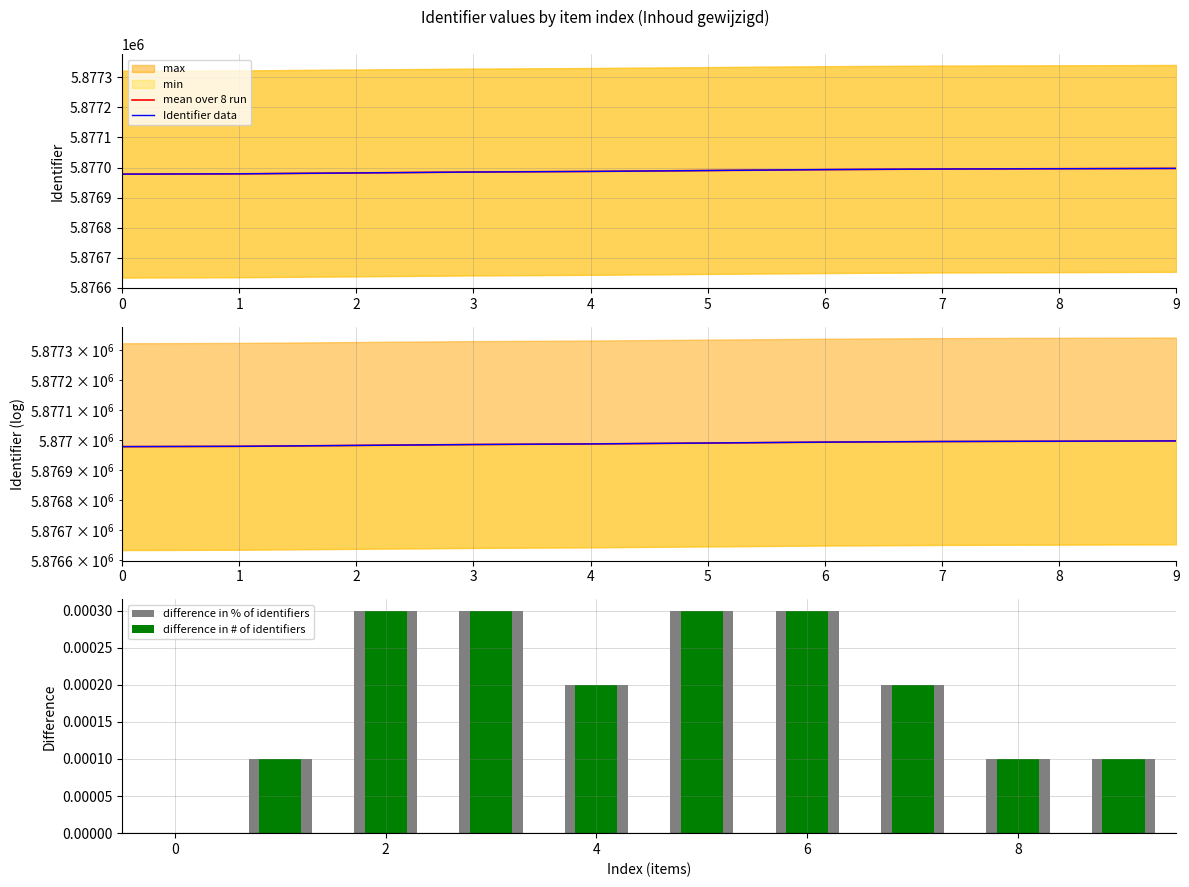

Reading left to right, what are all the values shown in this chart?

mean over 8 run: 0=5876978.0	1=5876979.0	2=5876982.0	3=5876985.0	4=5876987.0	5=5876990.0	6=5876993.0	7=5876995.0	8=5876996.0	9=5876997.0
Identifier data: 0=5876978.0	1=5876979.0	2=5876982.0	3=5876985.0	4=5876987.0	5=5876990.0	6=5876993.0	7=5876995.0	8=5876996.0	9=5876997.0
difference in % of identifiers: 0=0.0	1=0.0	2=0.0	3=0.0	4=0.0	5=0.0	6=0.0	7=0.0	8=0.0	9=0.0
difference in # of identifiers: 0=0.0	1=0.0	2=0.0	3=0.0	4=0.0	5=0.0	6=0.0	7=0.0	8=0.0	9=0.0